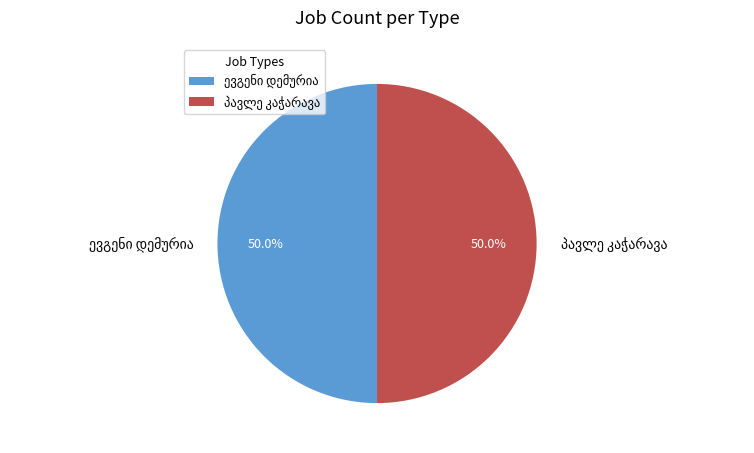

How many slices are in this pie chart?

2